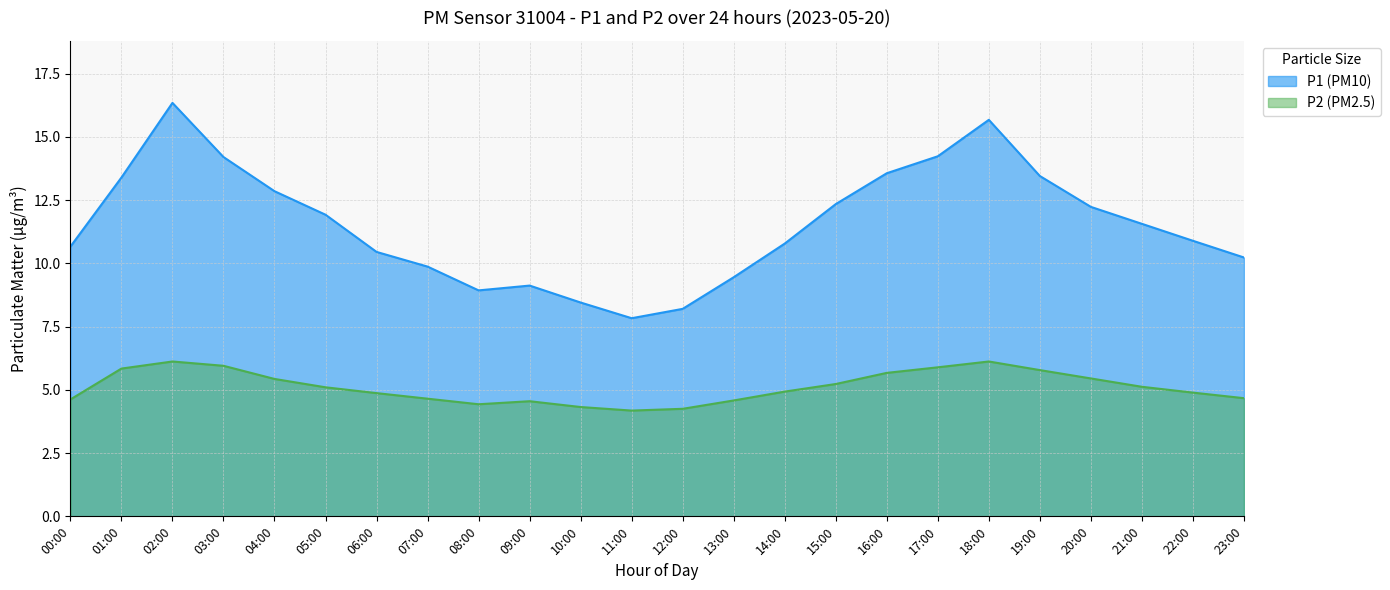

Reading right to left, transcribe all the data shown in this chart.

P1: 23:00=10.2	22:00=10.9	21:00=11.6	20:00=12.2	19:00=13.4	18:00=15.7	17:00=14.2	16:00=13.6	15:00=12.3	14:00=10.8	13:00=9.4	12:00=8.2	11:00=7.8	10:00=8.4	09:00=9.1	08:00=8.9	07:00=9.9	06:00=10.4	05:00=11.9	04:00=12.8	03:00=14.2	02:00=16.3	01:00=13.4	00:00=10.7
P2: 23:00=4.7	22:00=4.9	21:00=5.1	20:00=5.5	19:00=5.8	18:00=6.1	17:00=5.9	16:00=5.7	15:00=5.2	14:00=4.9	13:00=4.6	12:00=4.2	11:00=4.2	10:00=4.3	09:00=4.5	08:00=4.4	07:00=4.7	06:00=4.9	05:00=5.1	04:00=5.4	03:00=6.0	02:00=6.1	01:00=5.8	00:00=4.6